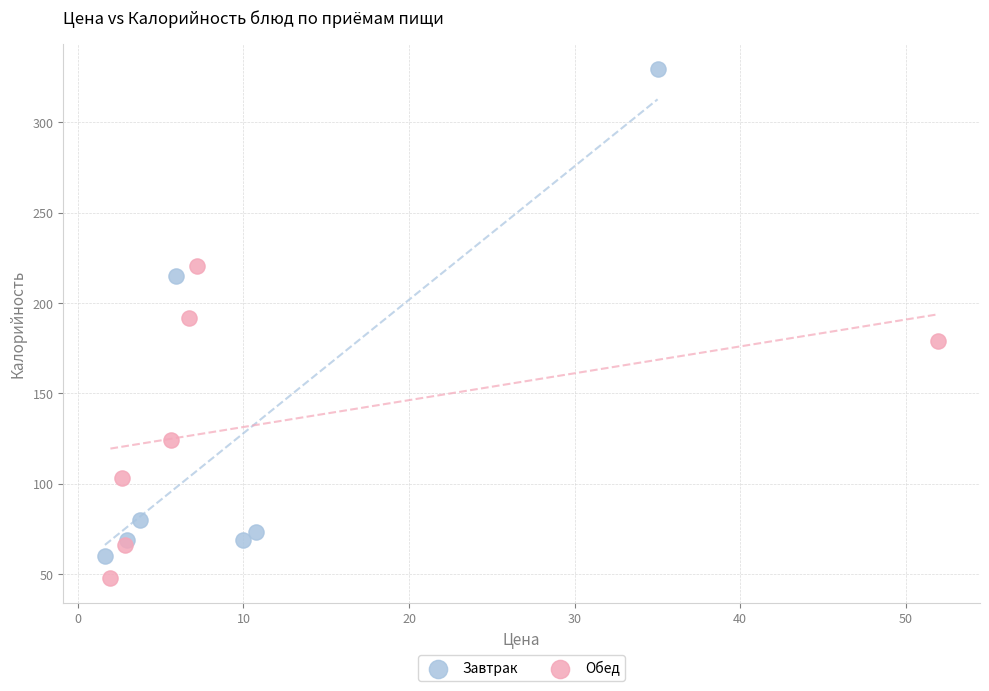

Which series contains the lowest Y value?

Обед